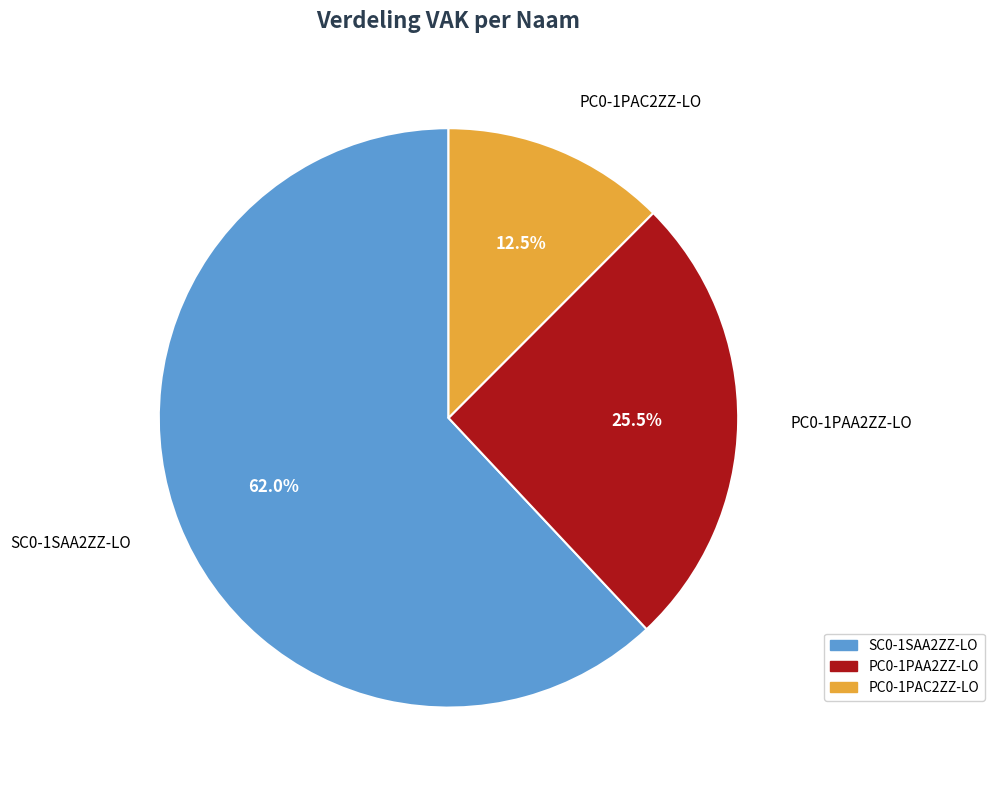

Rank the categories by value from lowest to highest.

PC0-1PAC2ZZ-LO, PC0-1PAA2ZZ-LO, SC0-1SAA2ZZ-LO